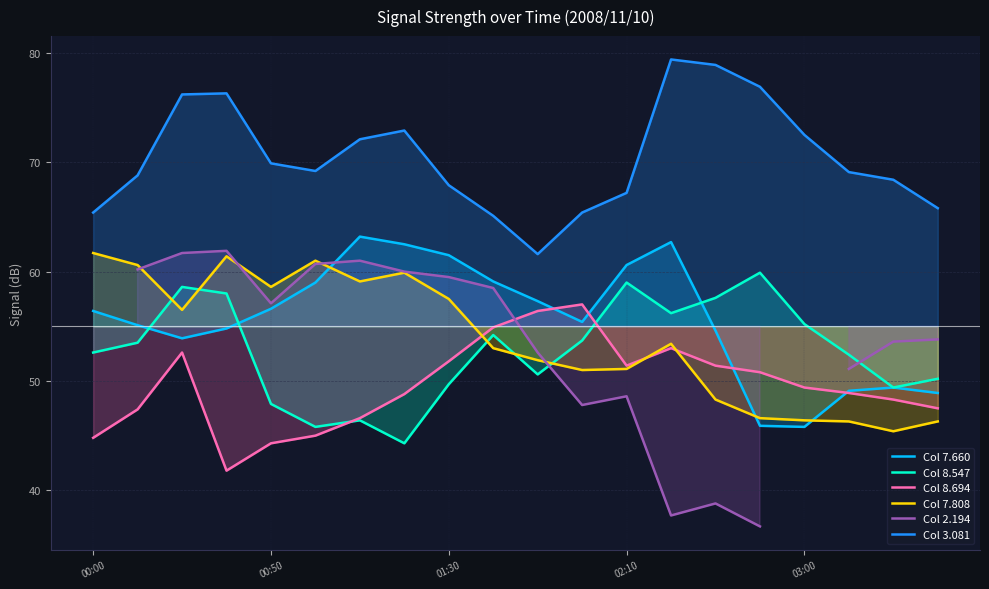

The value of Col 7.808 at 00:50 is 40.7. True or false?

False